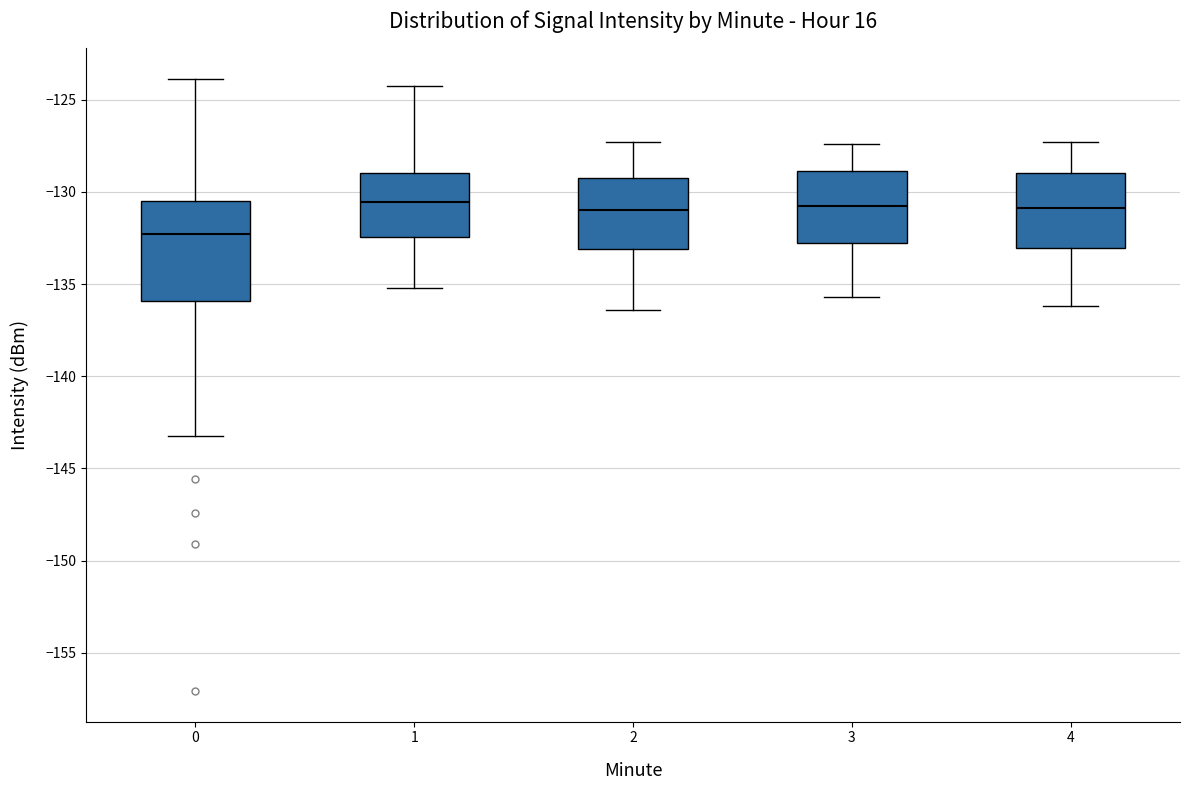

Comparing the boxes themselves (not the whiskers), which one is the tallest?

0